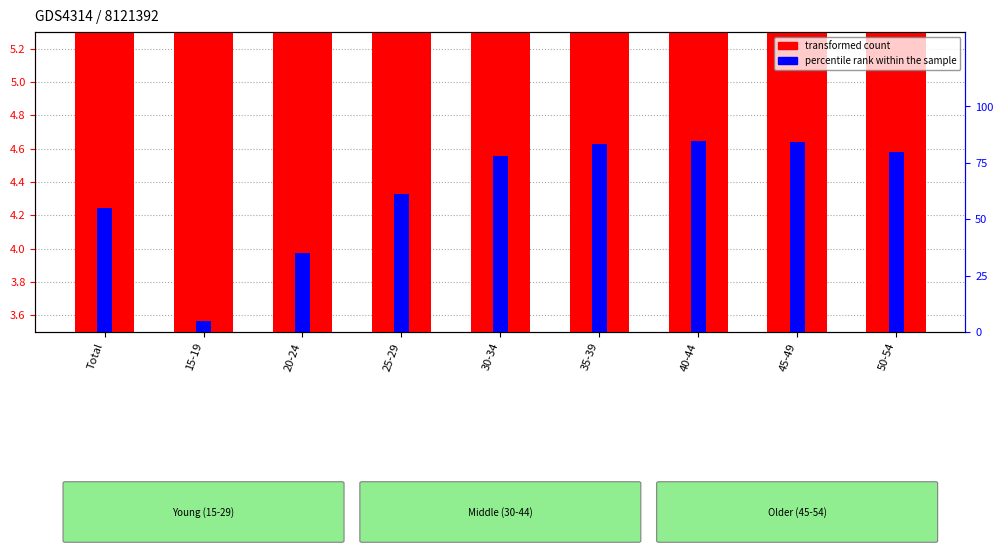

At which category does the chart reach its minimum across all series?

15-19